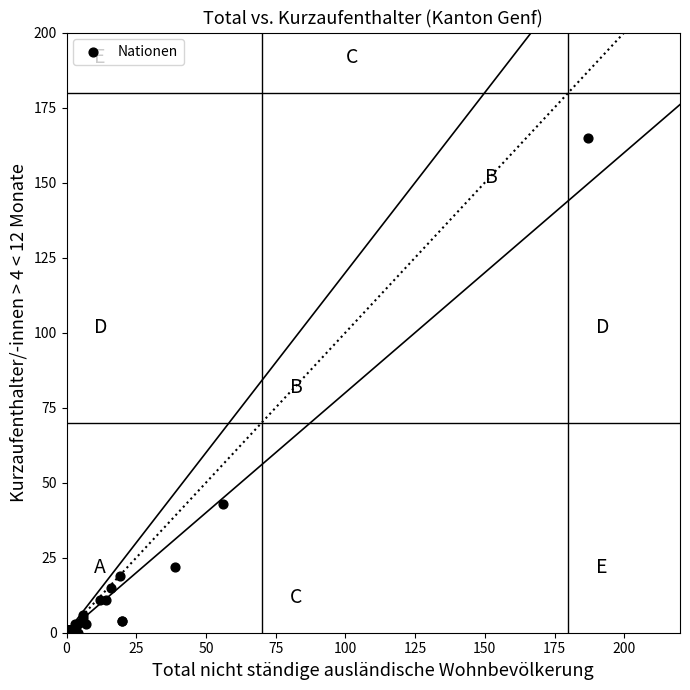

What Y value in the scatter plot is closest to 82?

43